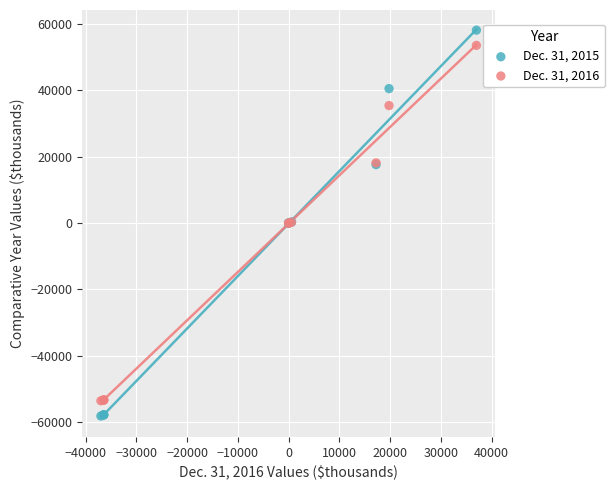

Which series reaches the maximum Y coordinate?

Dec. 31, 2015